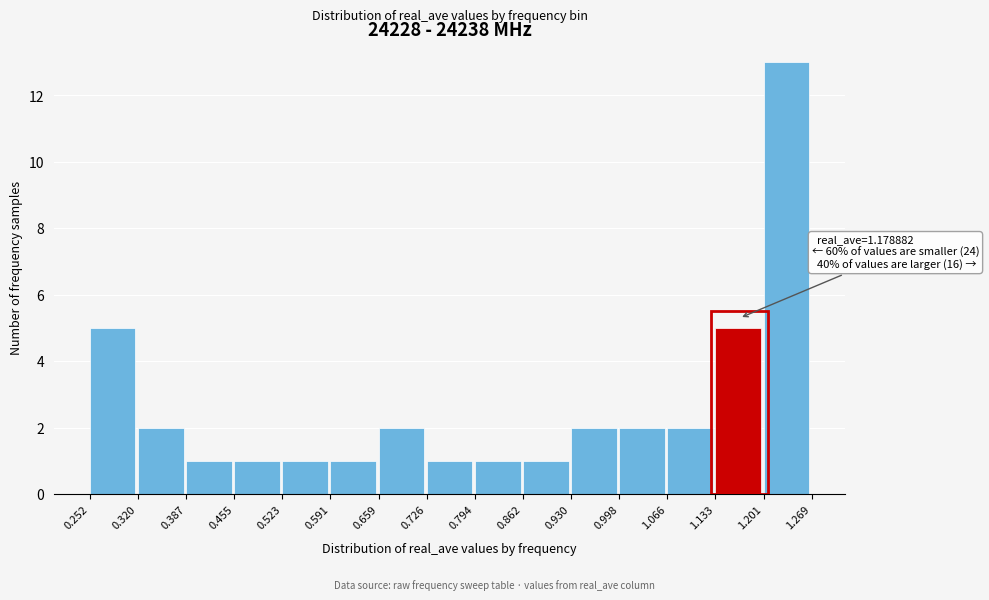

Over which range of the x-axis is the bar tallest?

1.201 to 1.269